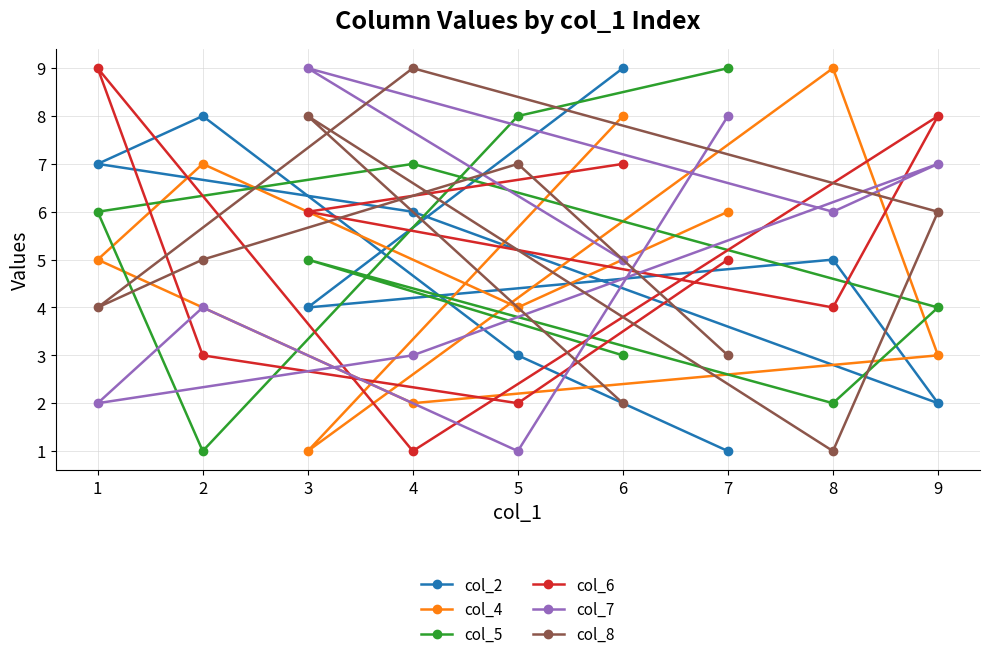

Which series has the largest range (max minus min)?

col_2